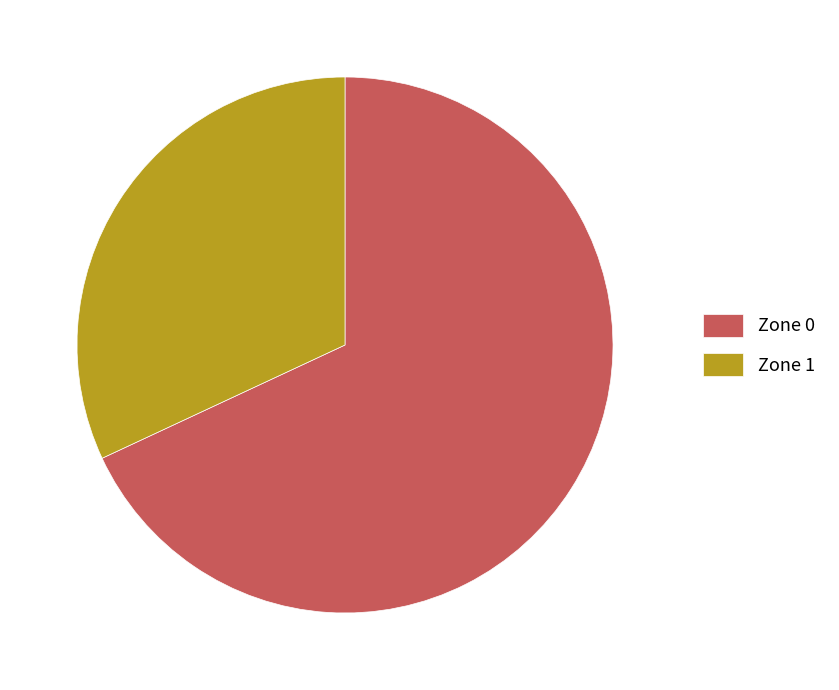

What is the ratio of the value at Zone 1 to the value at Zone 0?

0.5